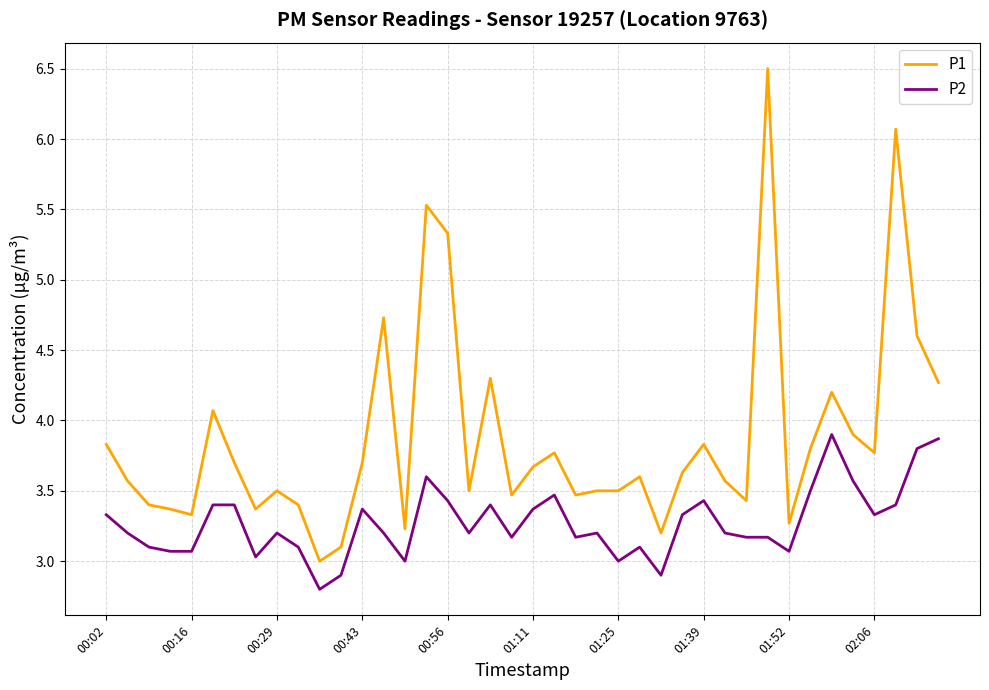

What is the smallest value displayed?

2.8